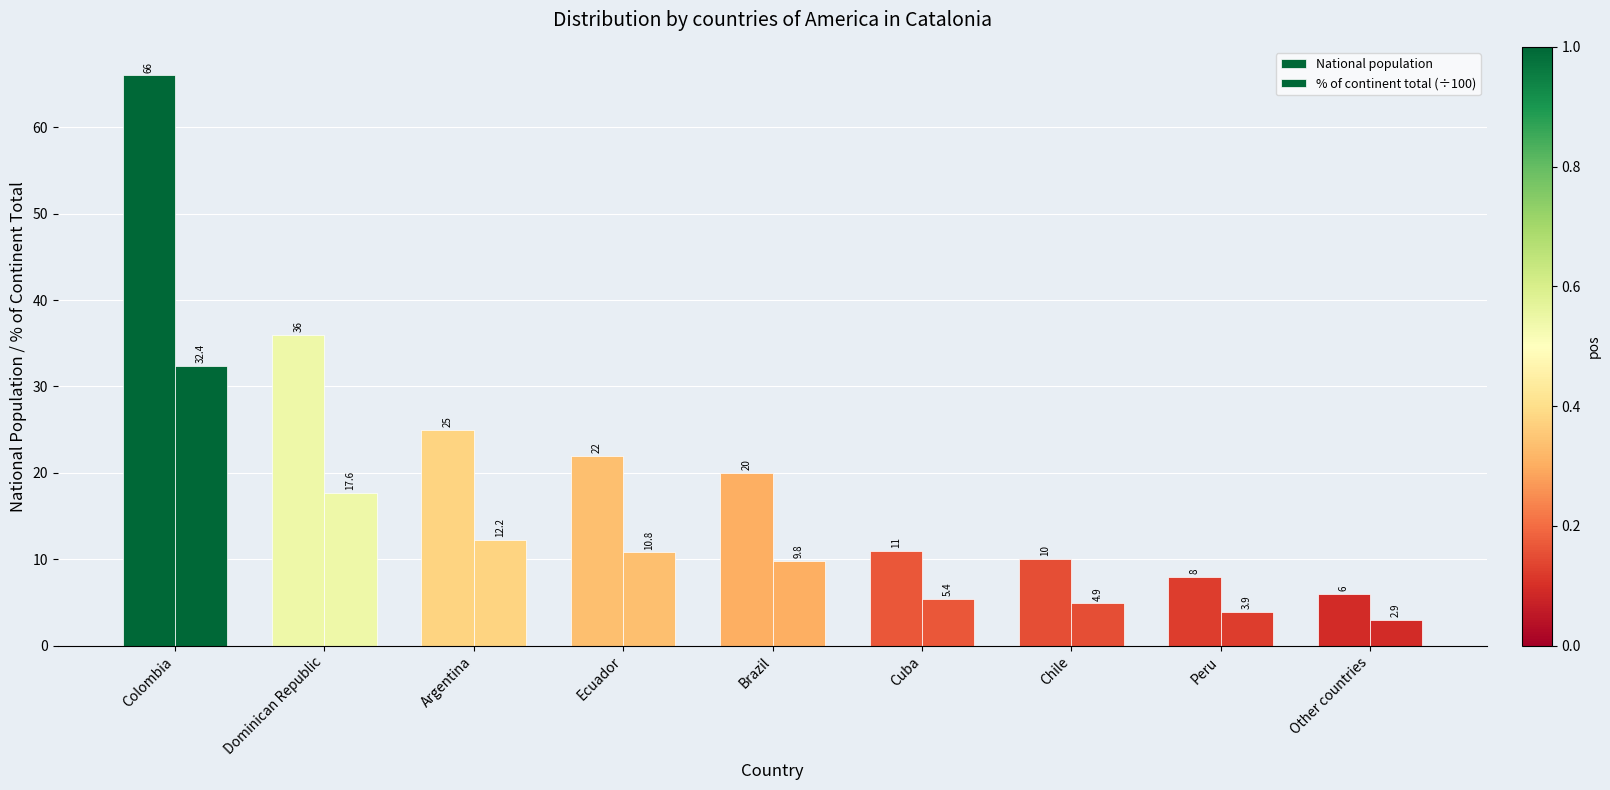

Reading left to right, transcribe all the data shown in this chart.

National population: Colombia=66.0	Dominican Republic=36.0	Argentina=25.0	Ecuador=22.0	Brazil=20.0	Cuba=11.0	Chile=10.0	Peru=8.0	Other countries=6.0
% of continent total (÷100): Colombia=32.4	Dominican Republic=17.6	Argentina=12.2	Ecuador=10.8	Brazil=9.8	Cuba=5.4	Chile=4.9	Peru=3.9	Other countries=2.9